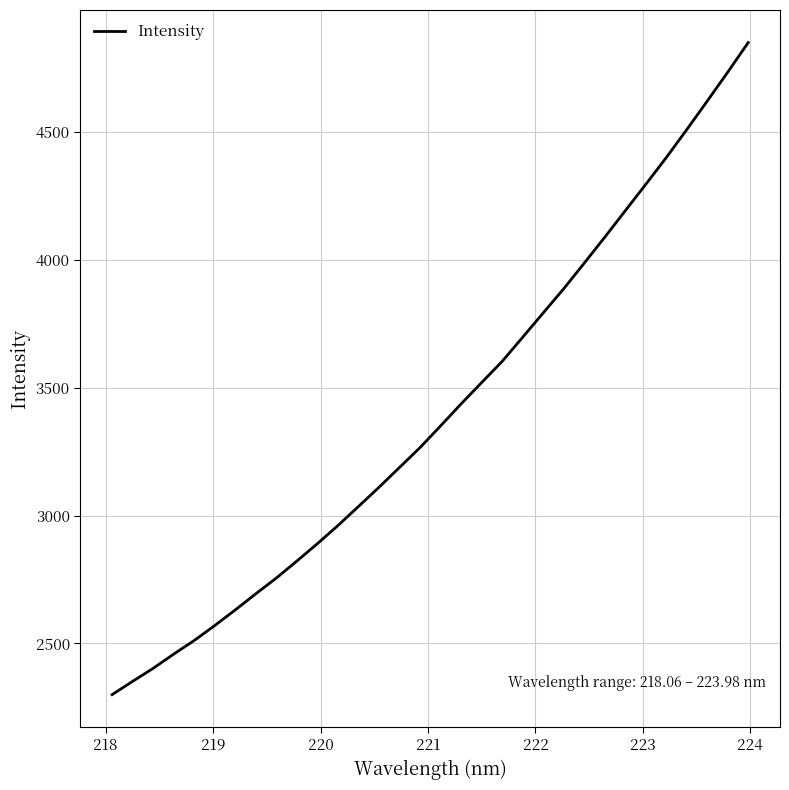

What is the difference between the second highest and second lowest values?

2382.0